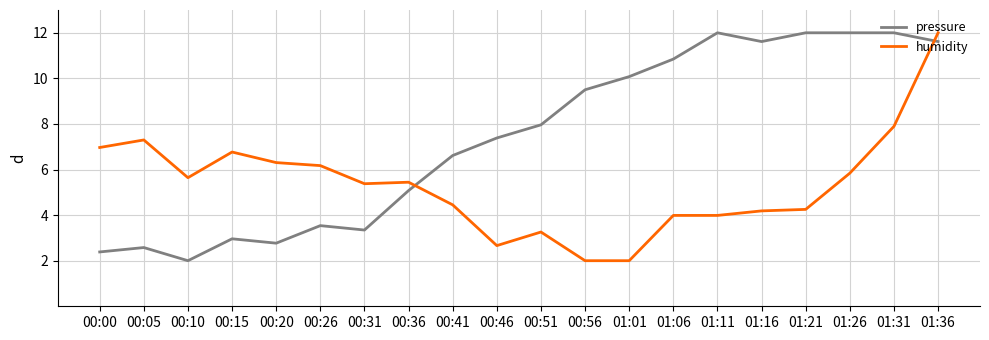

In pressure, how many points are lower than both neighbors (excluding endpoints)?

4